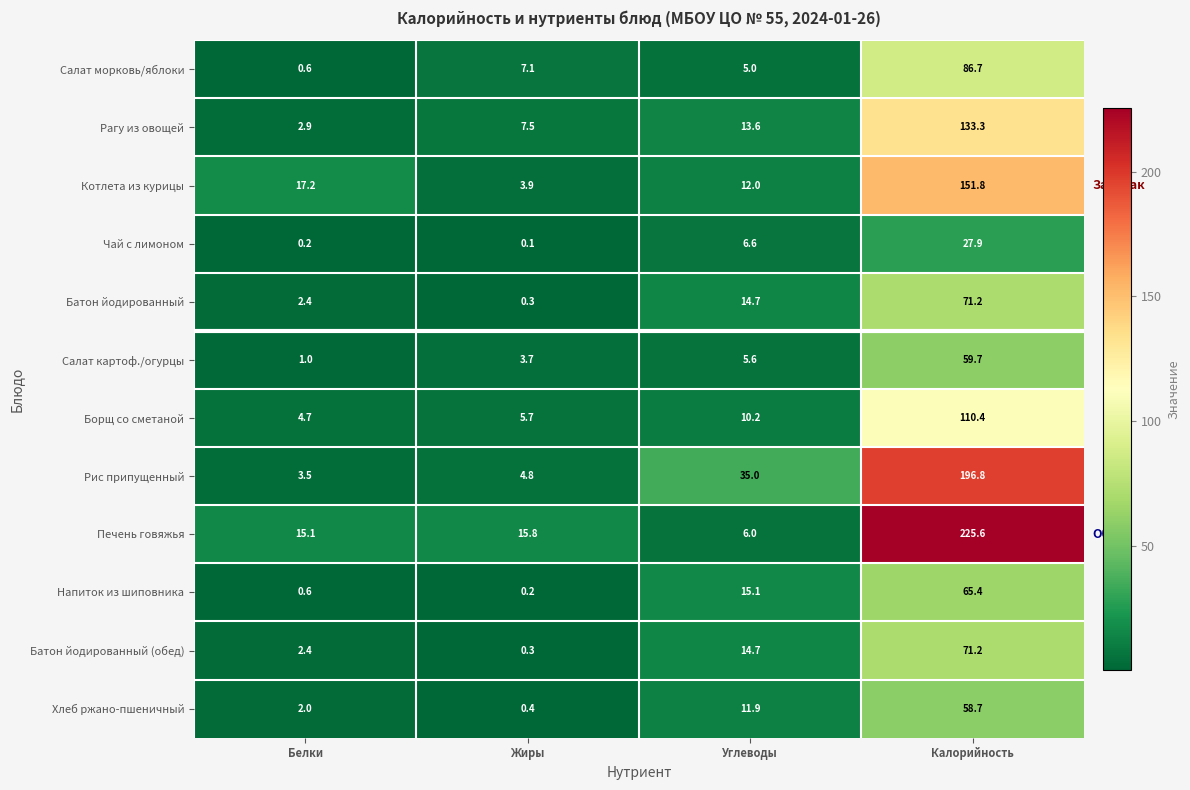

What is the total value across all series at Белки?

52.6